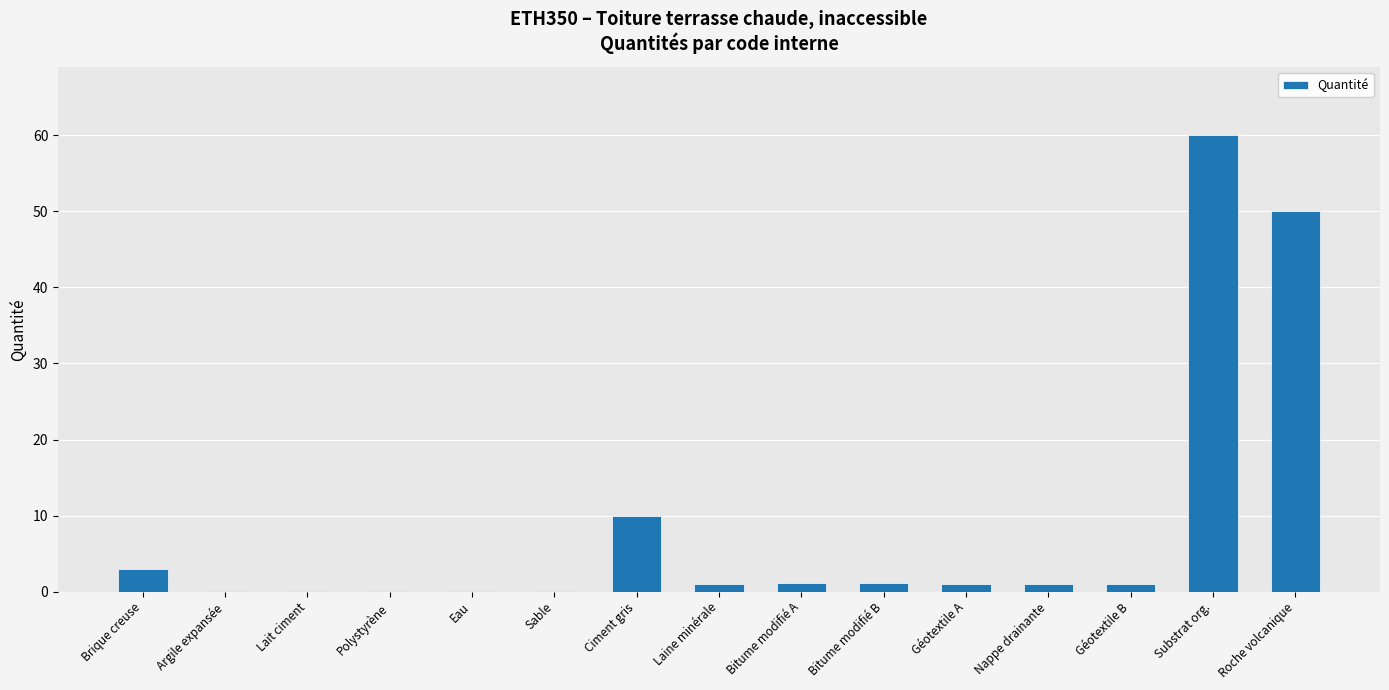

Is it true that the value at Polystyrène is 0.0?

True